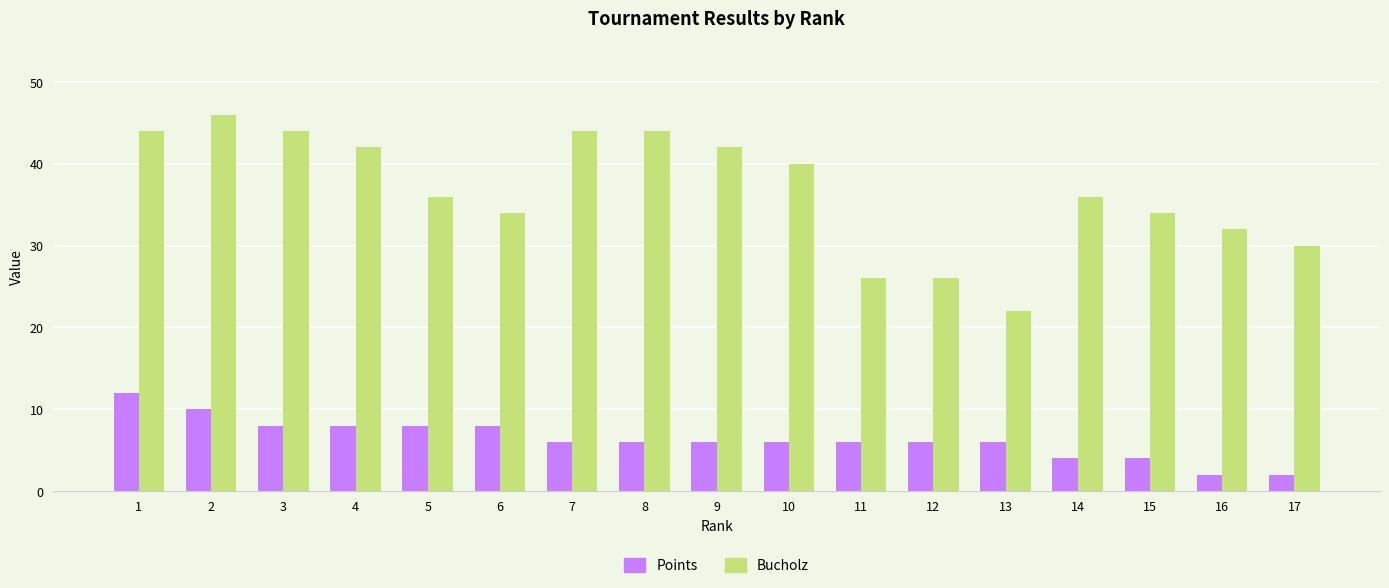

Are the bars grouped side by side (vs. stacked)?

Yes